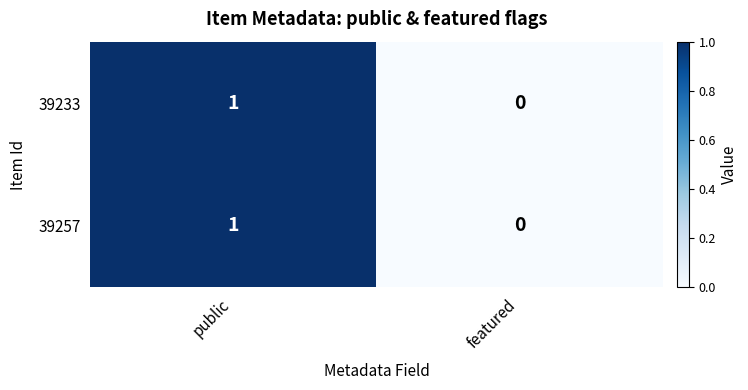

Rank the categories by 39233 value from highest to lowest.

public, featured